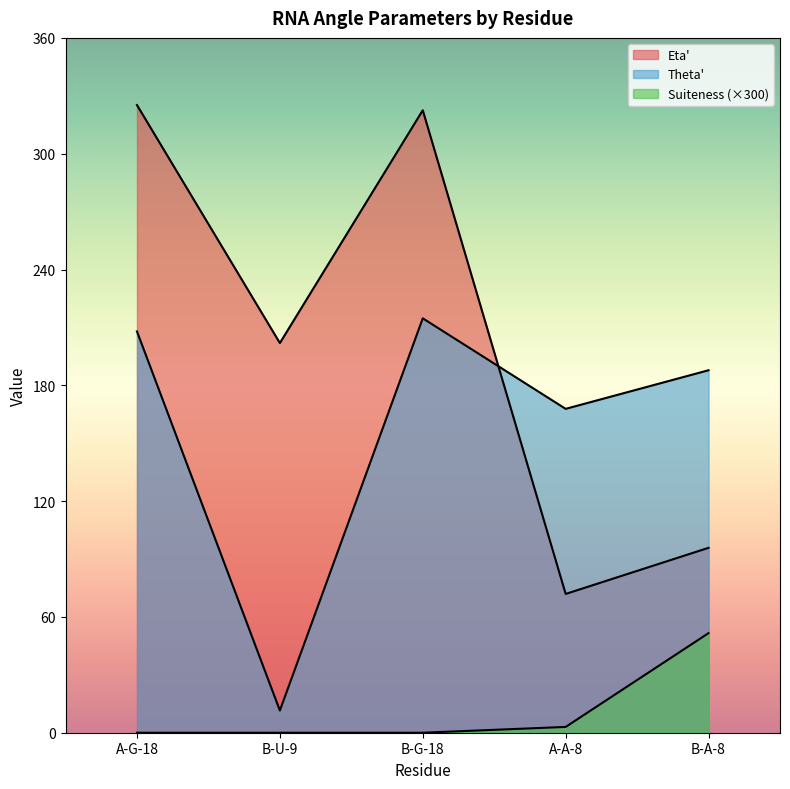

The value of Theta' at B-A-8 is 187.8. True or false?

True